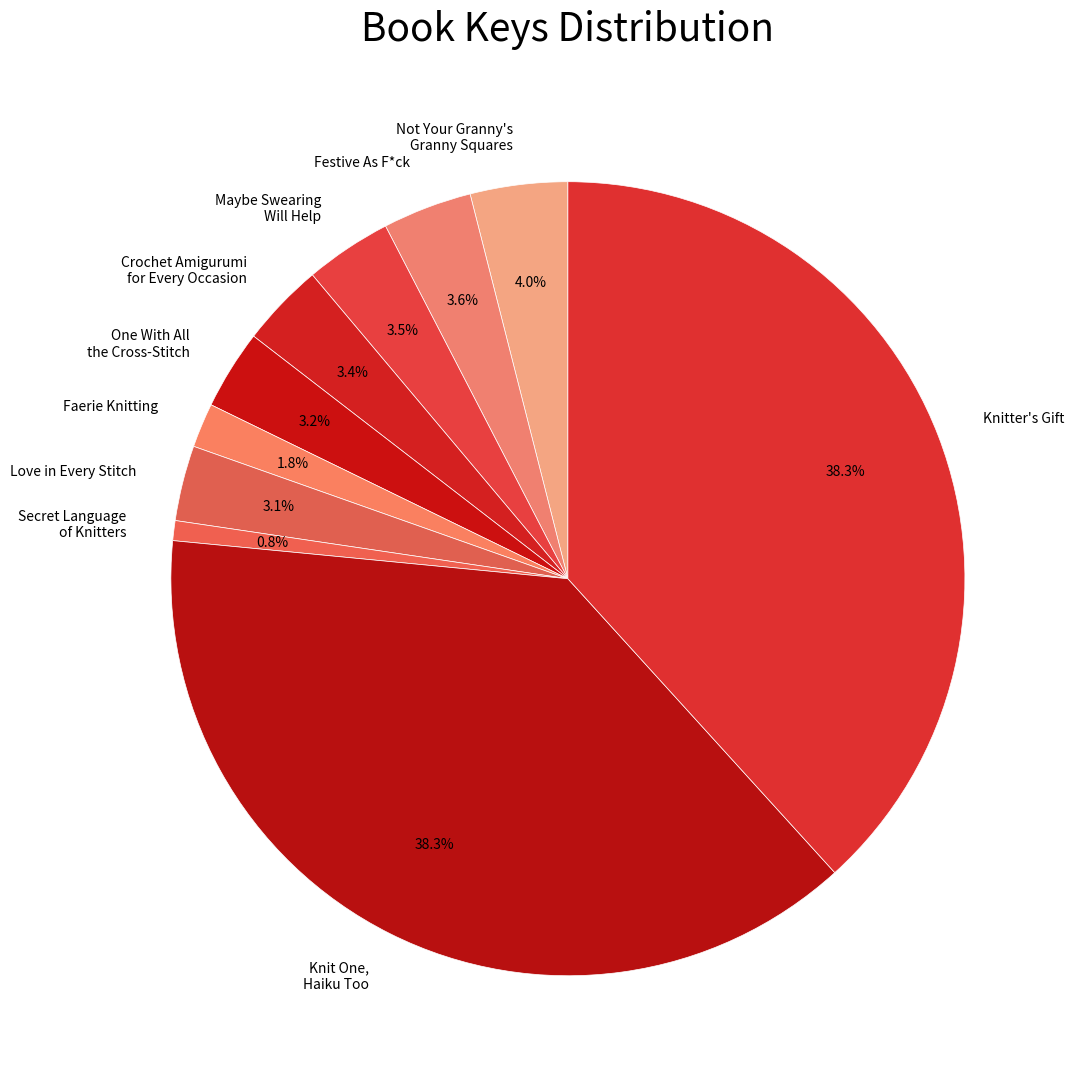

Which slice is the smallest?

Secret Language of Knitters